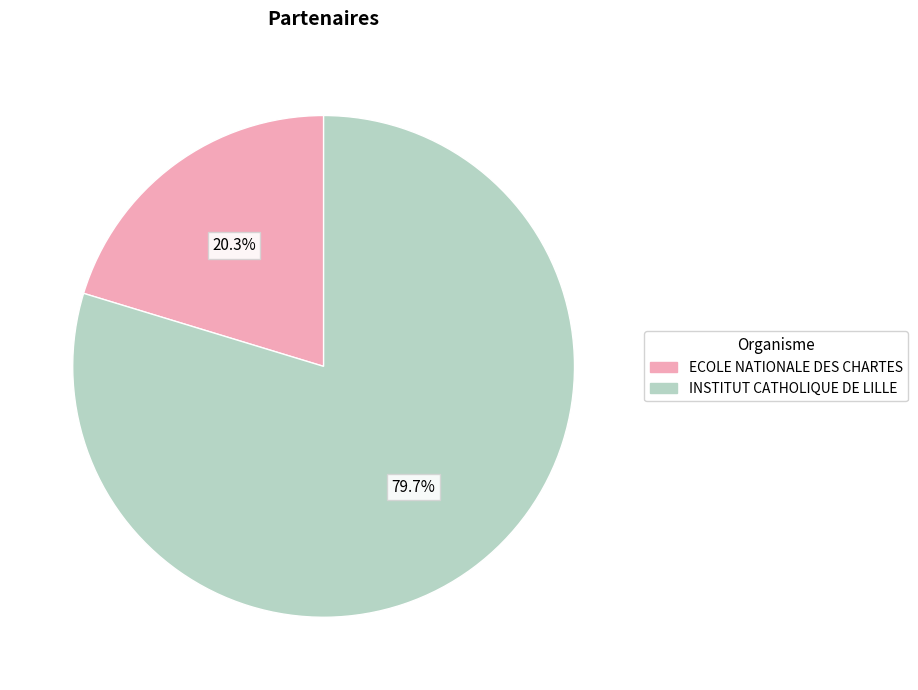

Do ECOLE NATIONALE DES CHARTES and INSTITUT CATHOLIQUE DE LILLE together represent more than half of the pie?

Yes